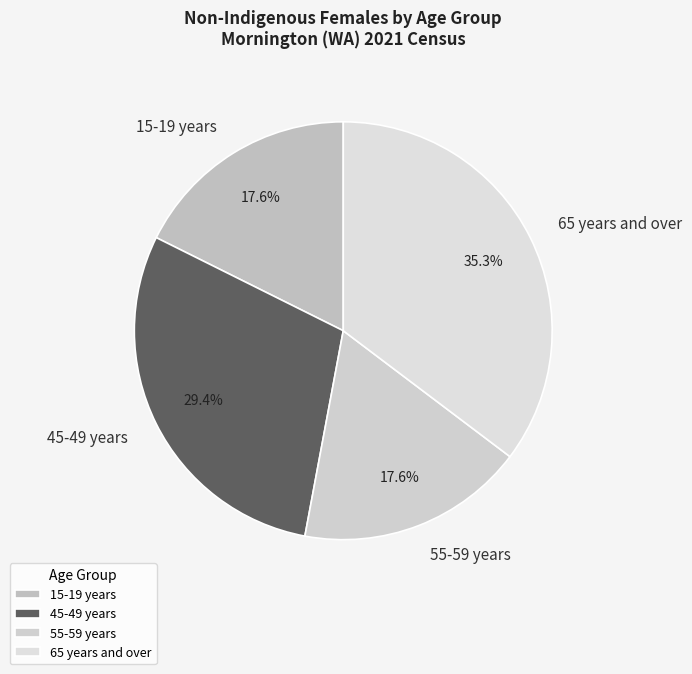

What percentage is NOT represented by 55-59 years?

82.4%